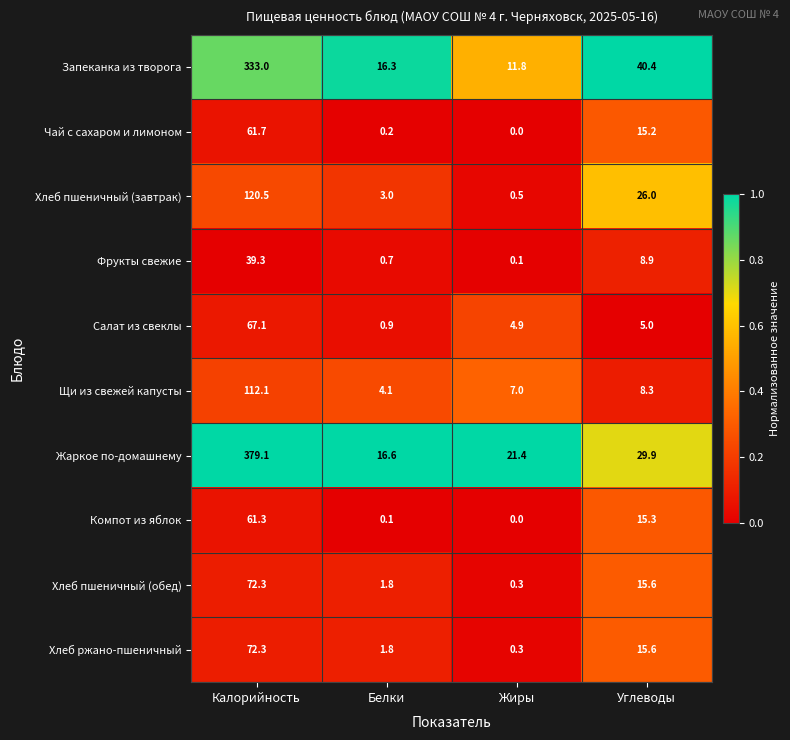

The value of Фрукты свежие at Углеводы is 12.8. True or false?

False